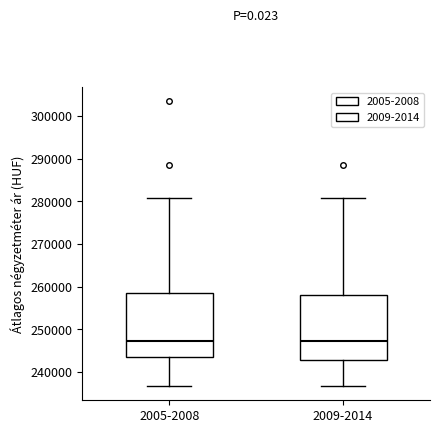

Reading left to right, transcribe this box plot: for each box, give where its median line is, the range the box spans, and where its two whiskers end, as read against the y-axis. The values are not printed on the chart, so give them approximately, as read against the axis.

2005-2008: median 247000, box 244000 to 258000, whiskers 237000 to 281000
2009-2014: median 247000, box 243000 to 258000, whiskers 237000 to 281000